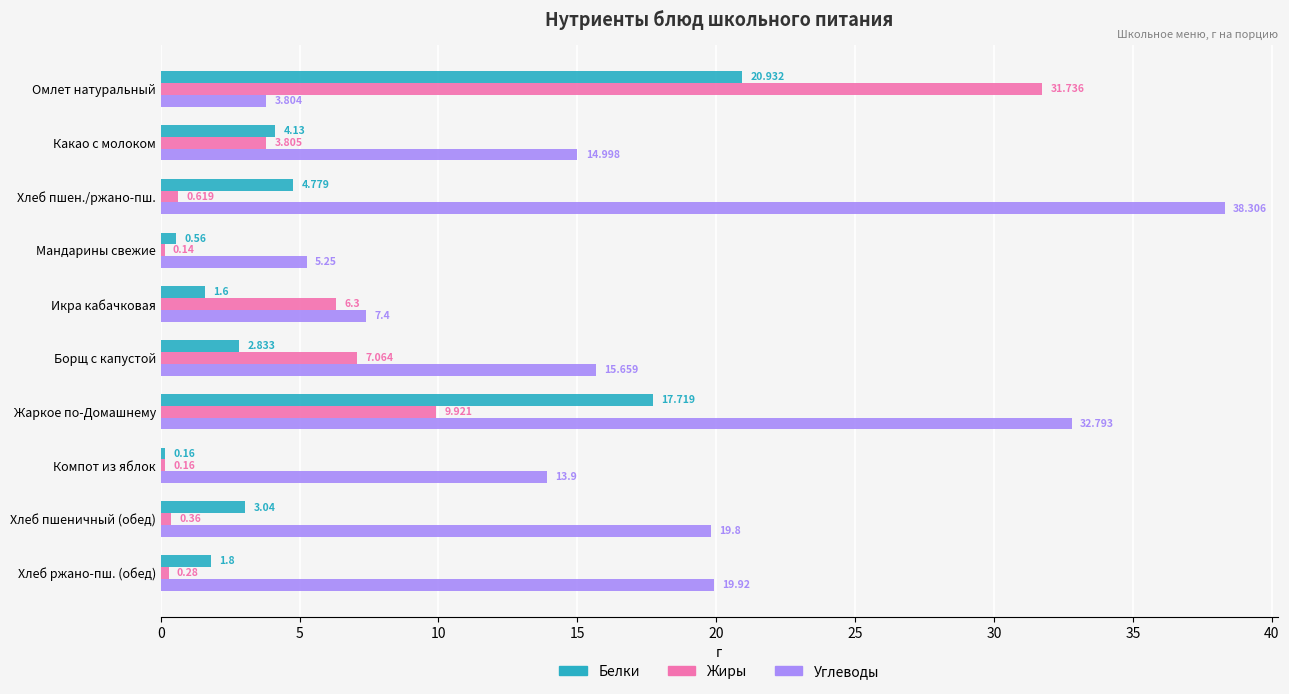

At which label is Углеводы closest to 21?

Хлеб ржано-пш. (обед)